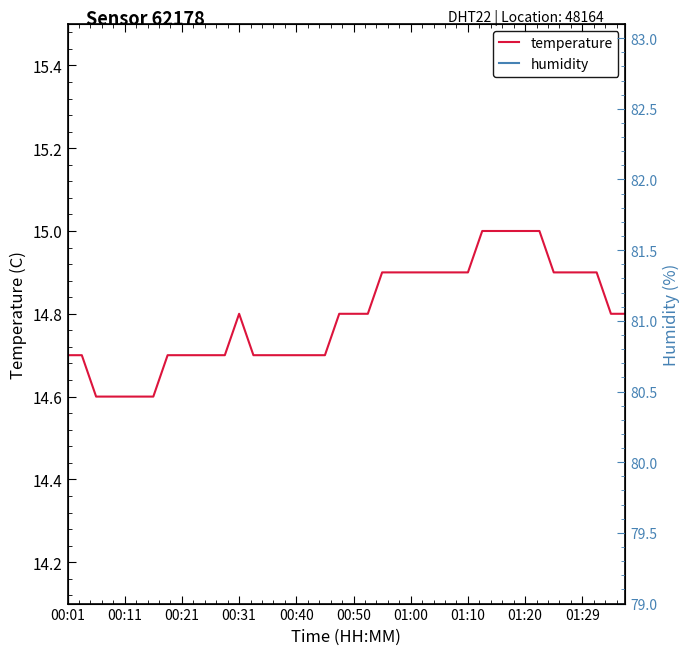

How many lines are shown in the chart?

3